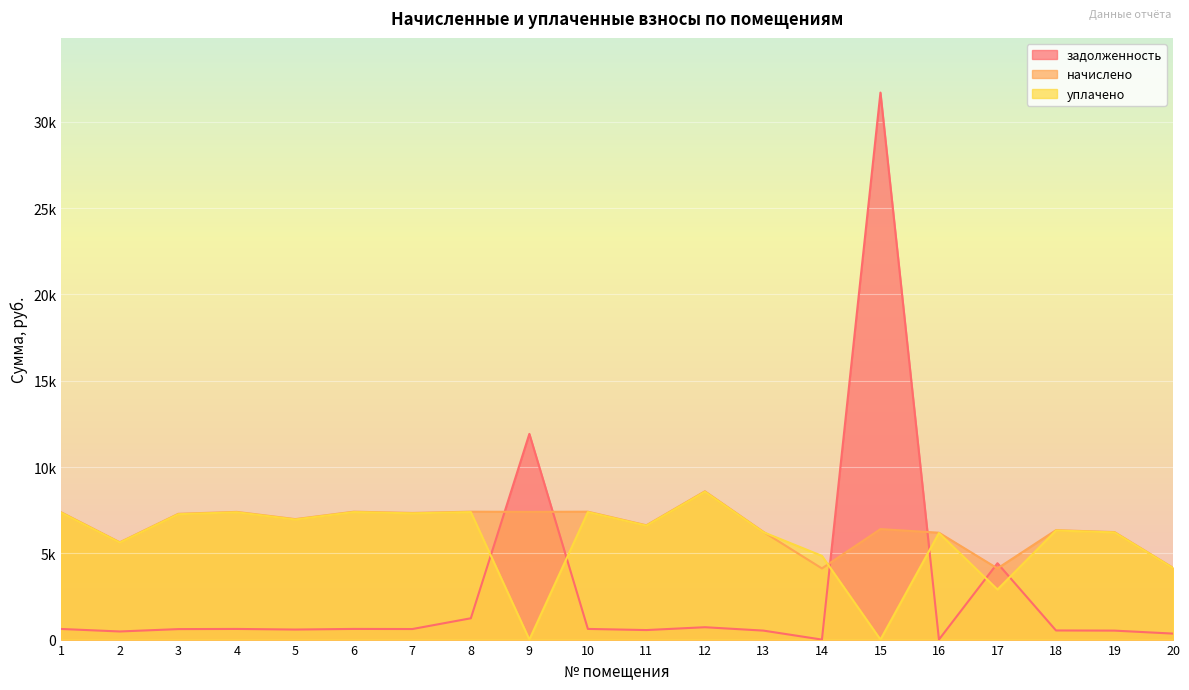

What are all the series names shown in the legend?

задолженность, начислено, уплачено